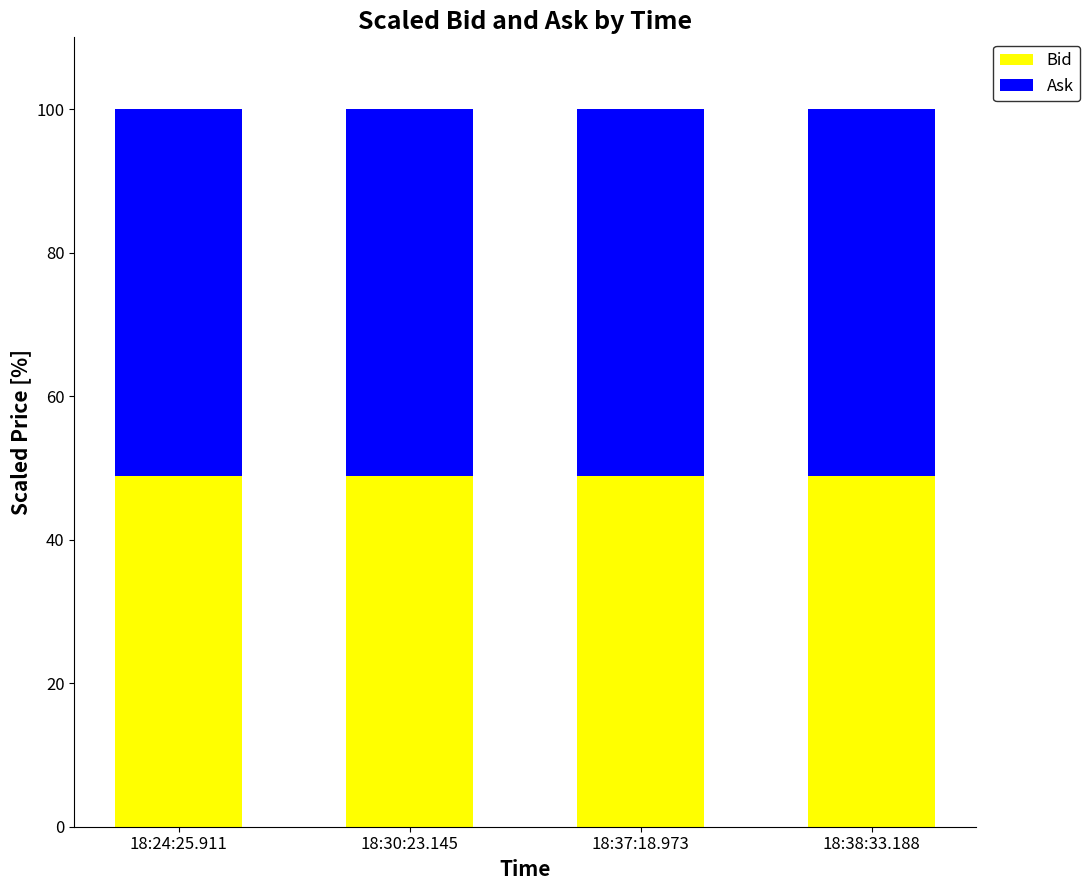

What is the minimum value for Bid?

48.9